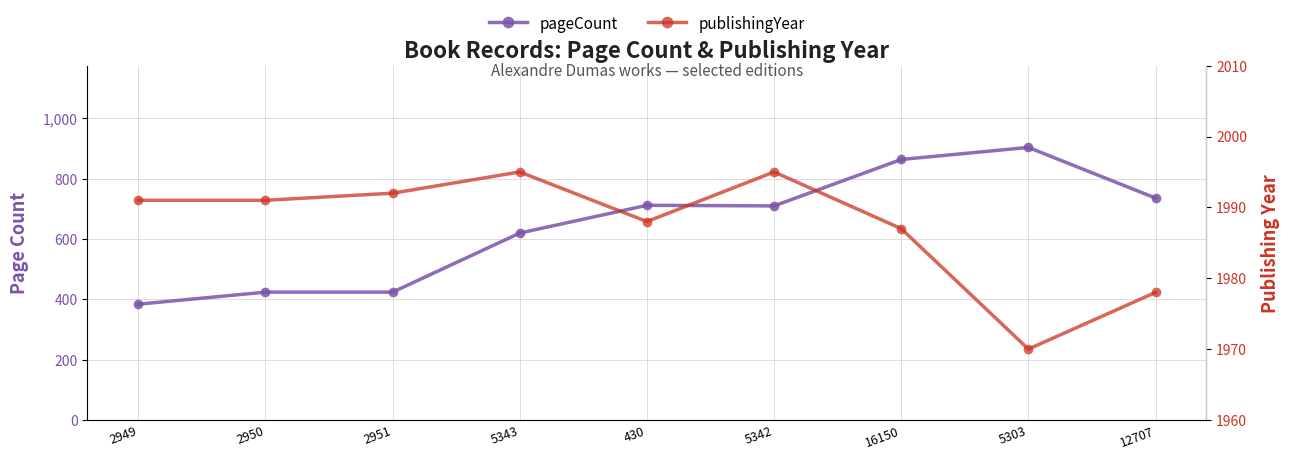

What are all the series names shown in the legend?

pageCount, publishingYear